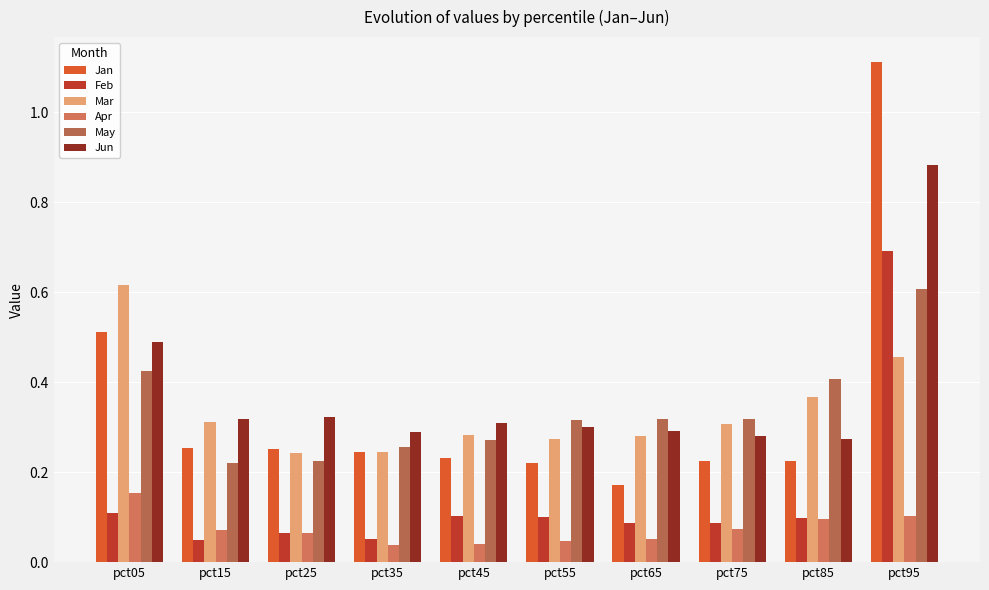

How many bars are there in each group?

6